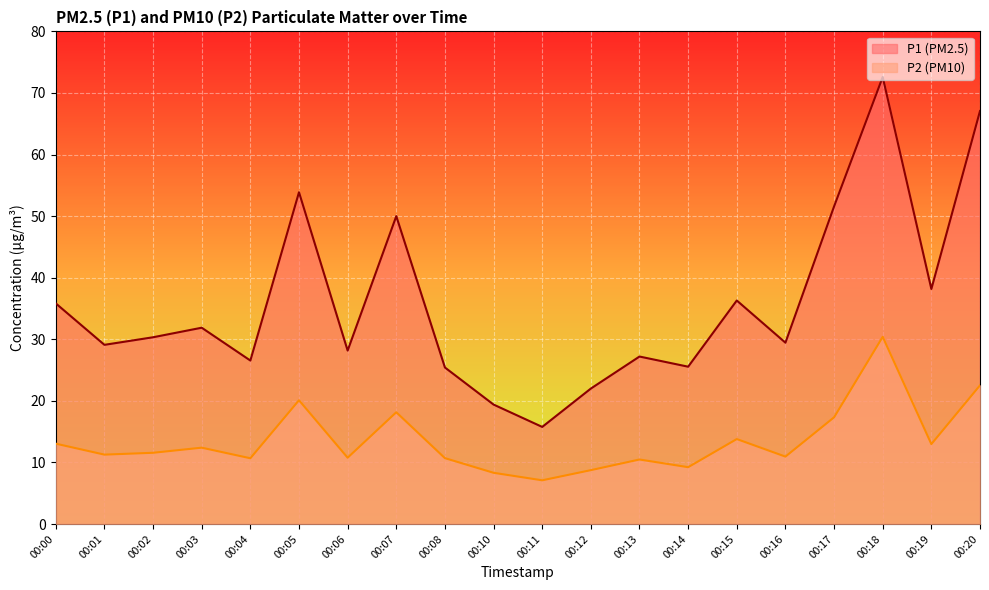

Is it true that P1 equals 14.8 at 00:08?

False